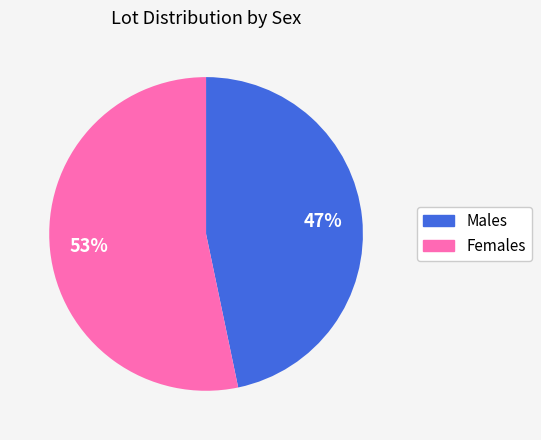

Does any single category account for the majority?

Yes